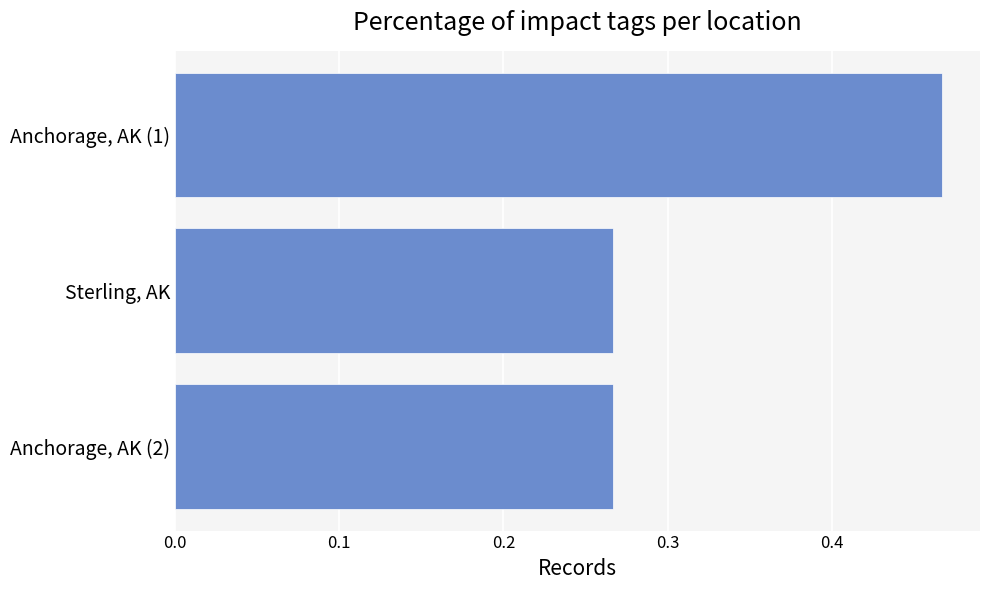

The value at Sterling, AK is 0.4. True or false?

False